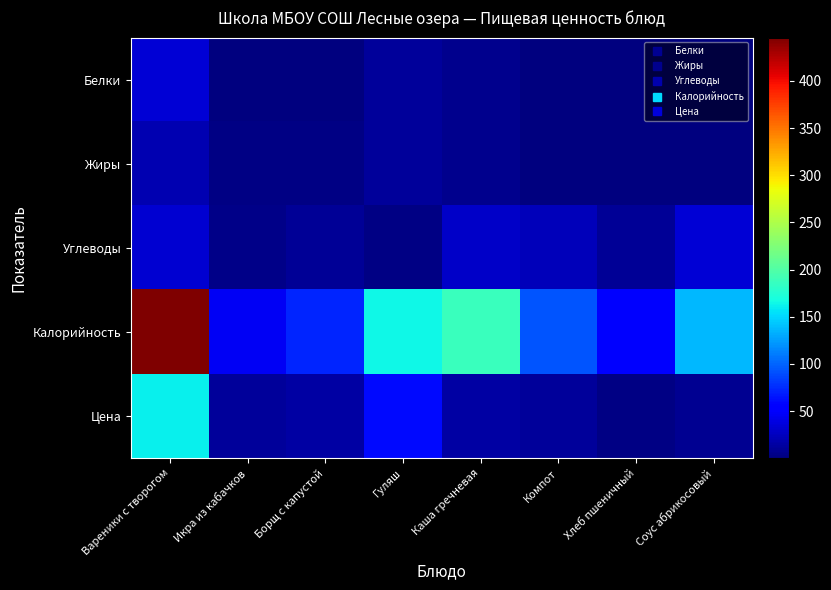

How many series are shown in this chart?

5